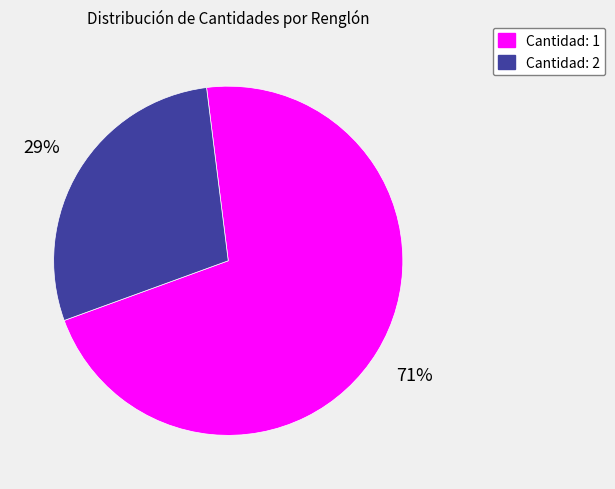

To the nearest percent, what is the average slice percentage?

50%